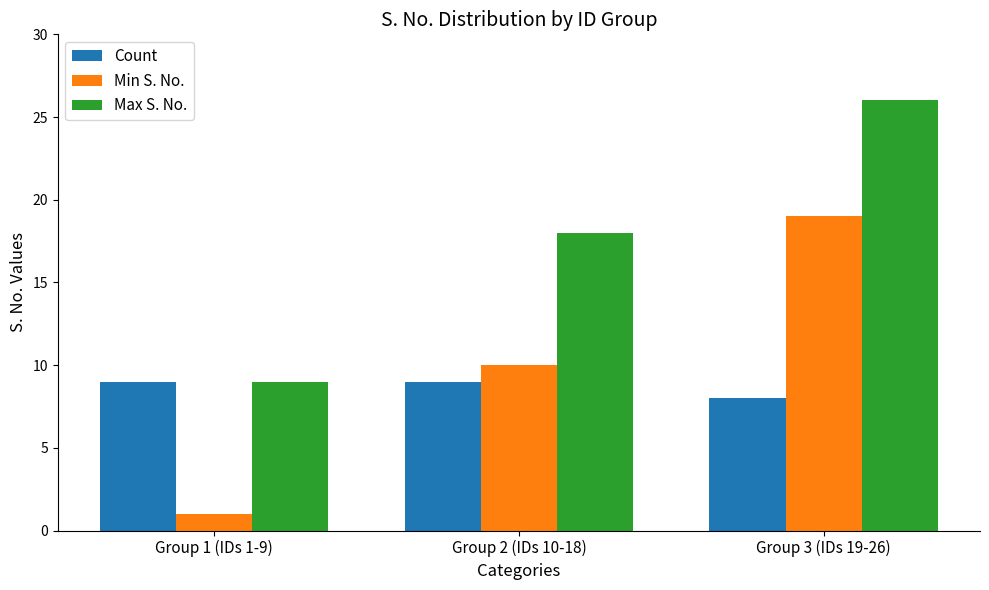

What is the sum of the Max S. No. values at Group 1 (IDs 1-9) and Group 2 (IDs 10-18)?

27